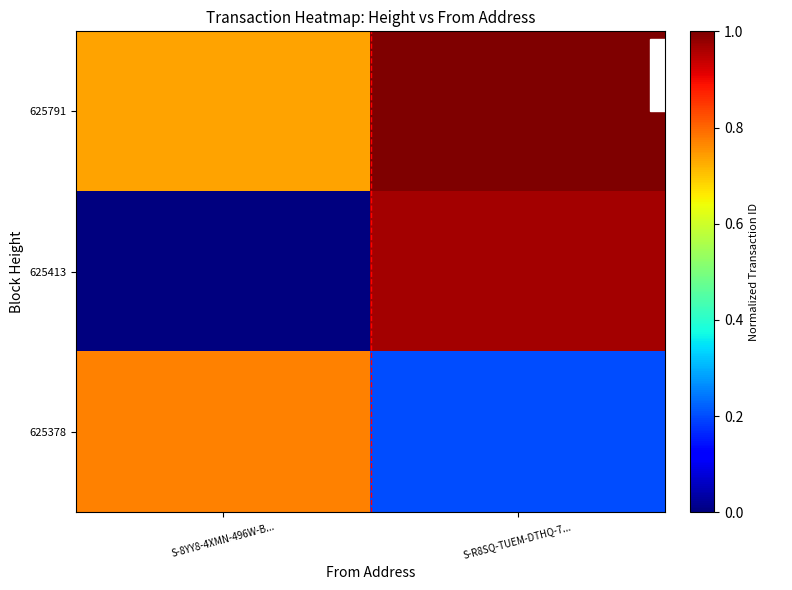

At how many categories does at least one series exceed 0?

2